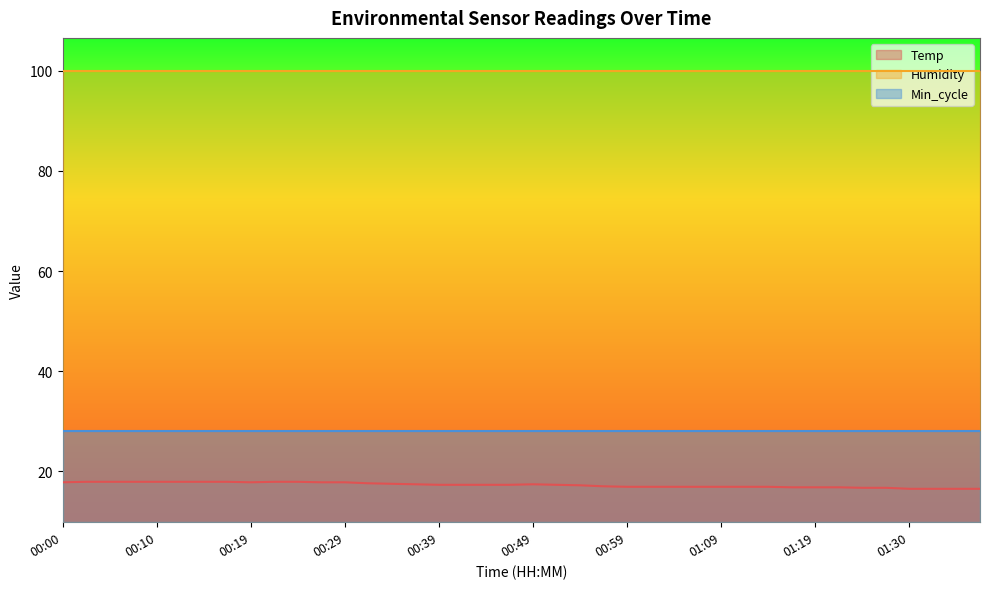

What is the greatest value displayed?

99.9